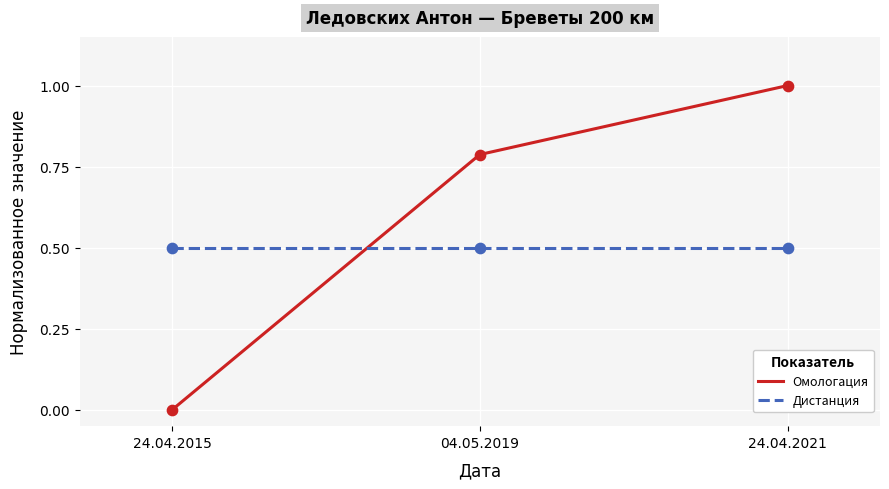

At which category is the sum across all series the highest?

24.04.2021